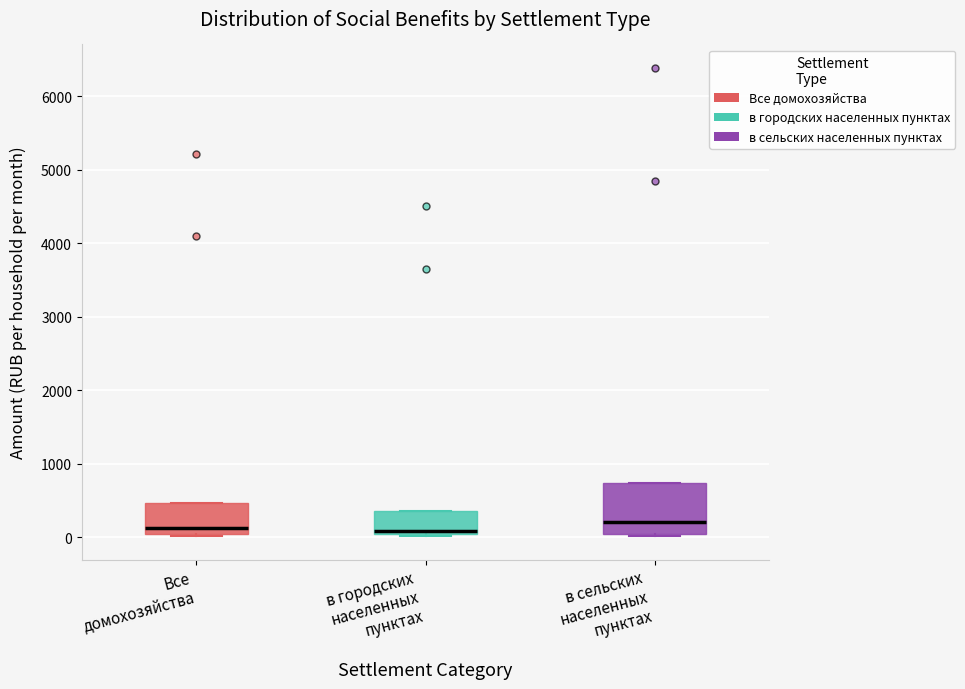

Reading left to right, transcribe this box plot: for each box, give where its median line is, the range the box spans, and where its two whiskers end, as read against the y-axis. The values are not printed on the chart, so give them approximately, as read against the axis.

Все домохозяйства: median 100, box 0 to 500, whiskers 0 to 500
в городских населенных пунктах: median 100, box 0 to 400, whiskers 0 (just below the box's lower edge) to 400
в сельских населенных пунктах: median 200, box 0 to 700, whiskers 0 to 700